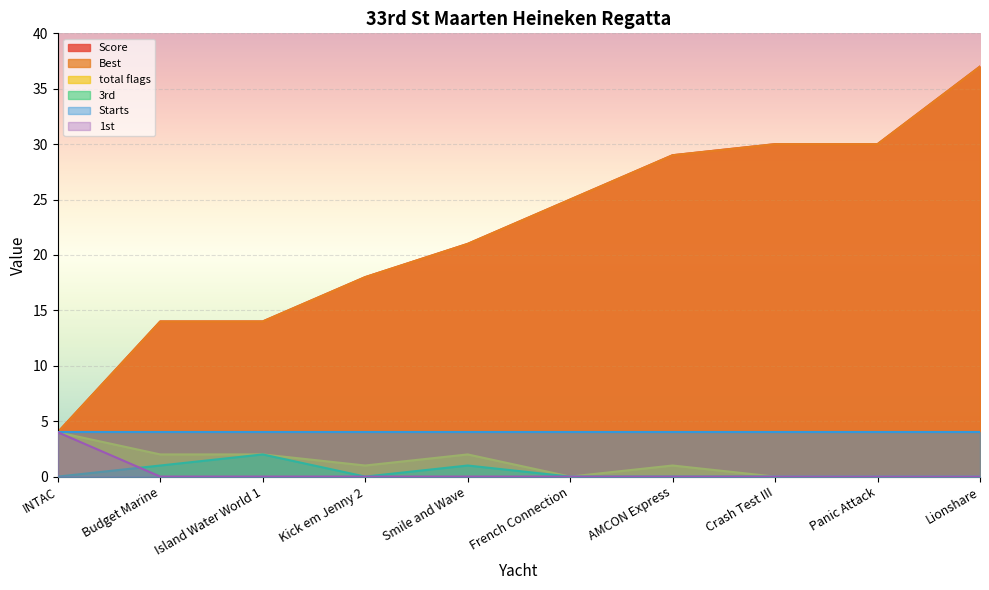

Is it true that Best equals 37 at Lionshare?

True